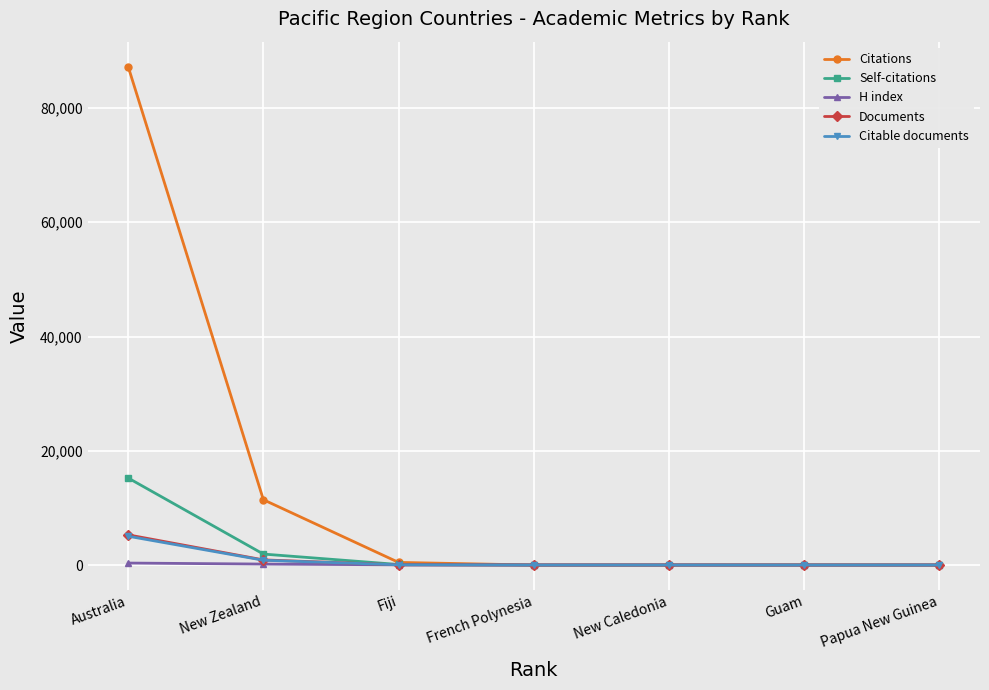

Read the H index value at Papua New Guinea.

15